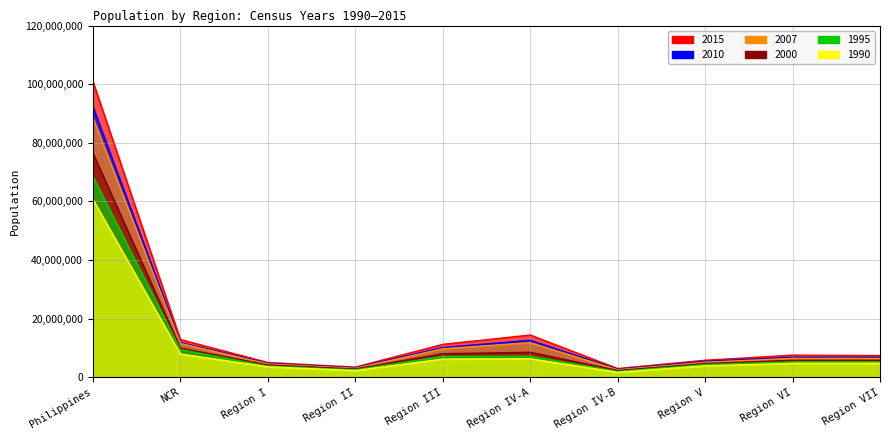

What is the value of the 1990 point at the 3rd from the left?

3550642